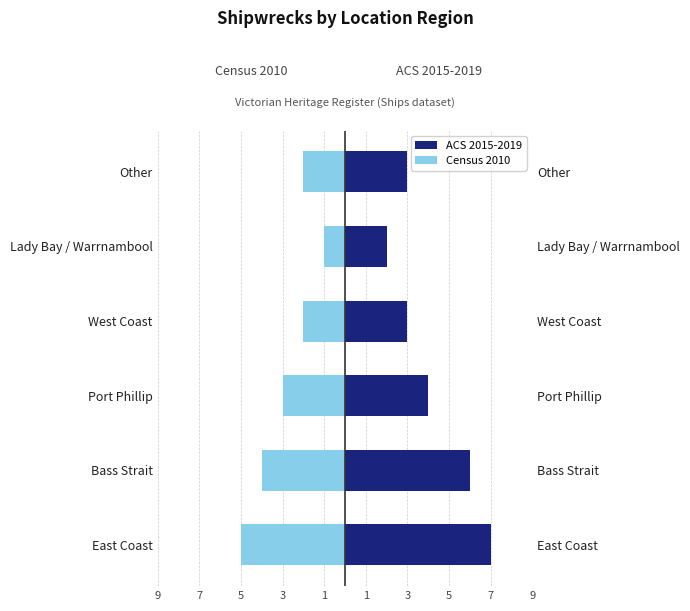

What is the difference between the maximum and minimum values in the ACS 2015-2019 series?

5